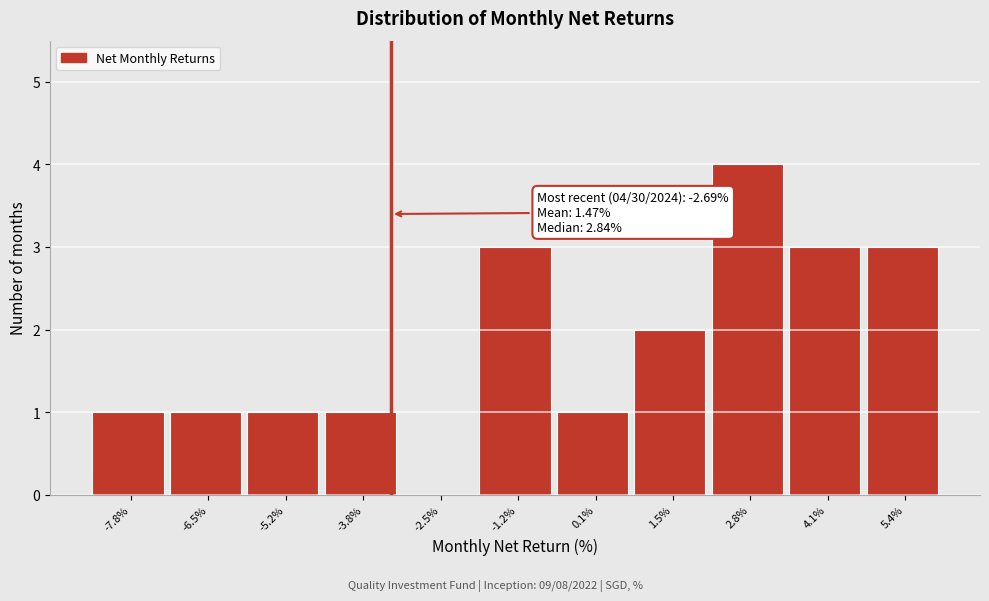

Reading right to left, list all the values displayed in this chart.

5.4%=3	4.1%=3	2.8%=4	1.5%=2	0.1%=1	-1.2%=3	-2.5%=0	-3.8%=1	-5.2%=1	-6.5%=1	-7.8%=1